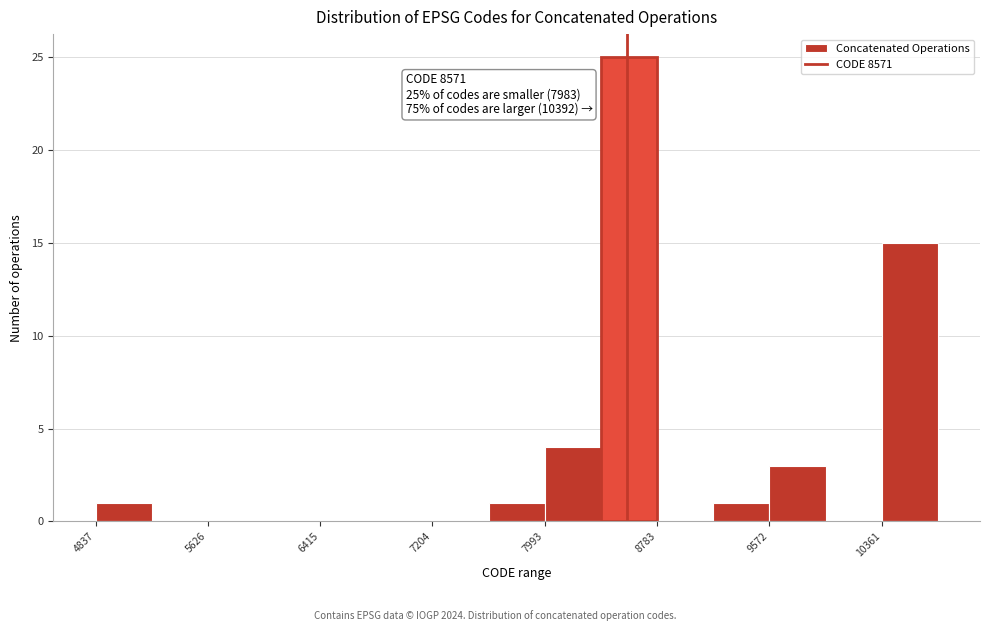

Around what value on the x-axis is the tallest bar? Give the approximate position of its centre, as read against the axis.

8600